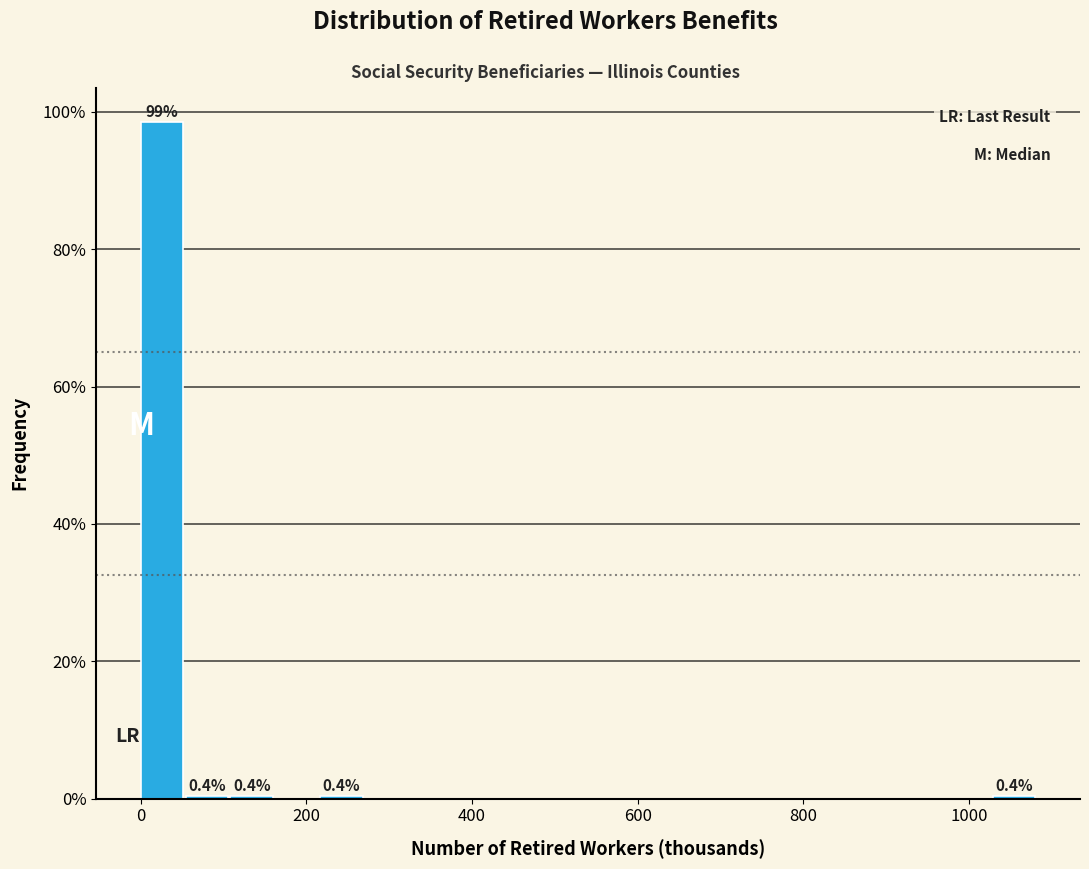

Read against the x-axis, roughly where is the centre of the tallest bar?

20